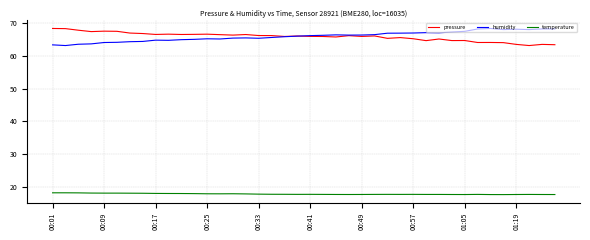

Does the chart have visible grid lines?

Yes